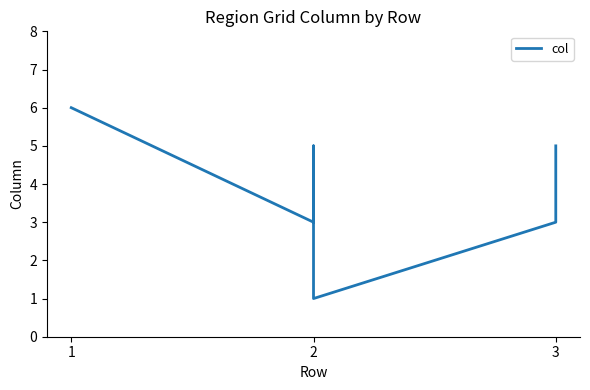

At which category does the chart reach its peak across all series?

1